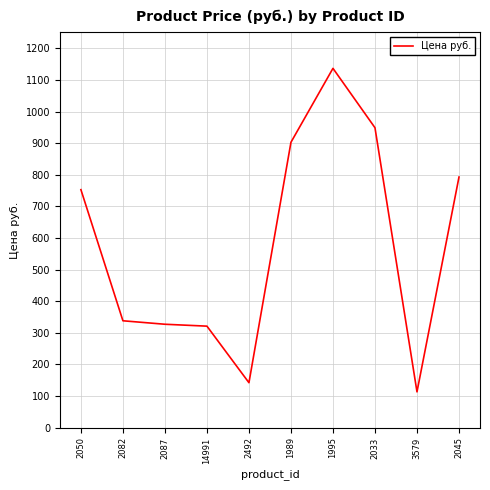

Does the chart have visible grid lines?

Yes